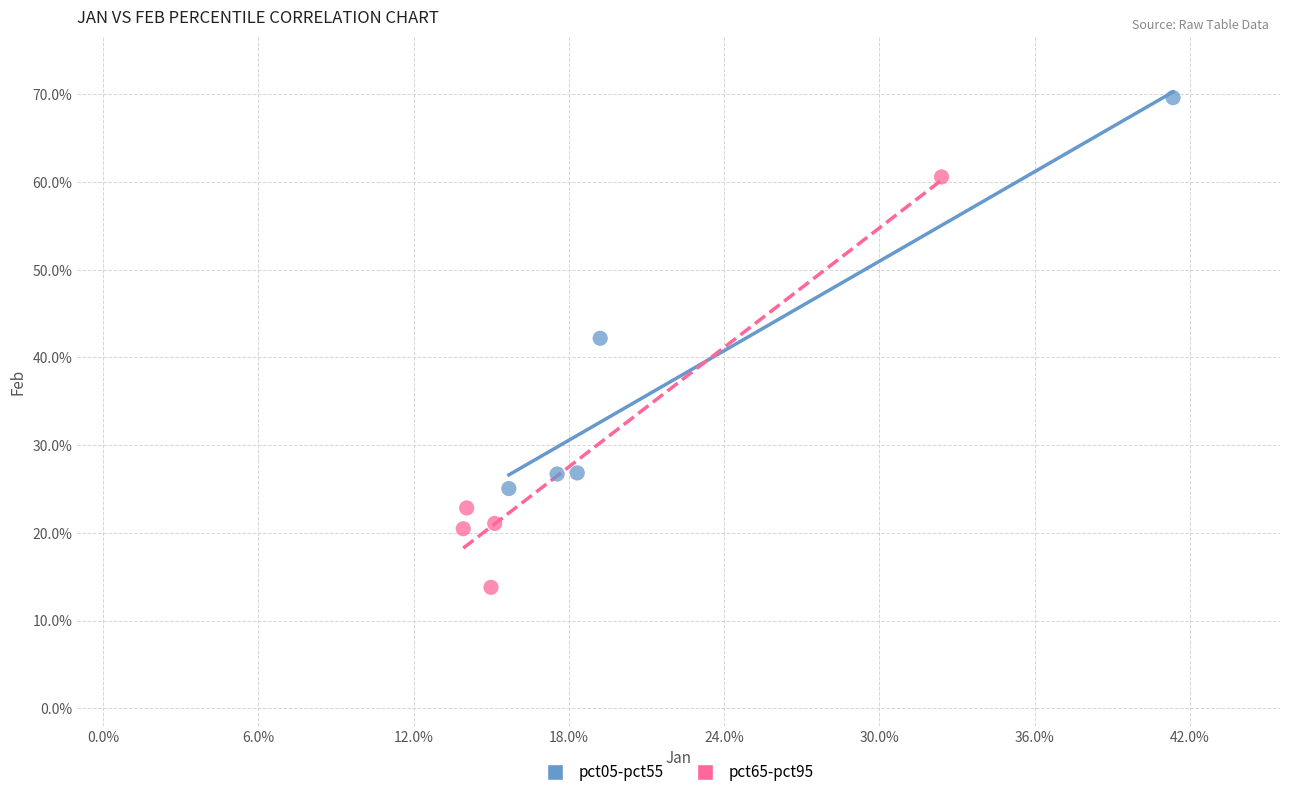

Which series has the largest Y range (max minus min)?

pct65-pct95